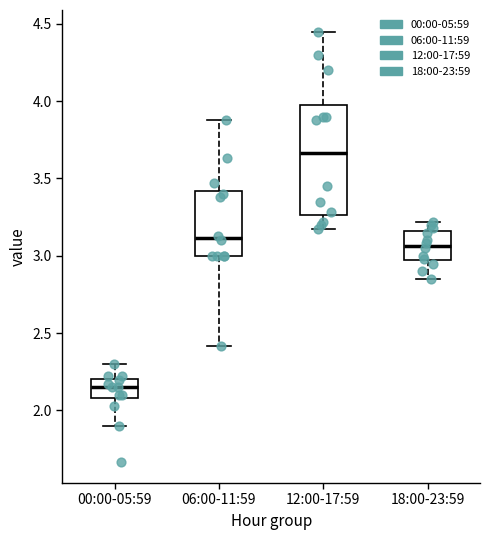

Reading left to right, transcribe this box plot: for each box, give where its median line is, the range the box spans, and where its two whiskers end, as read against the y-axis. The values are not printed on the chart, so give them approximately, as read against the axis.

00:00-05:59: median 2.15, box 2.10 to 2.20, whiskers 1.90 to 2.30
06:00-11:59: median 3.10, box 3.00 to 3.40, whiskers 2.40 to 3.90
12:00-17:59: median 3.65, box 3.25 to 4.00, whiskers 3.15 to 4.45
18:00-23:59: median 3.05, box 2.95 to 3.15, whiskers 2.85 to 3.20